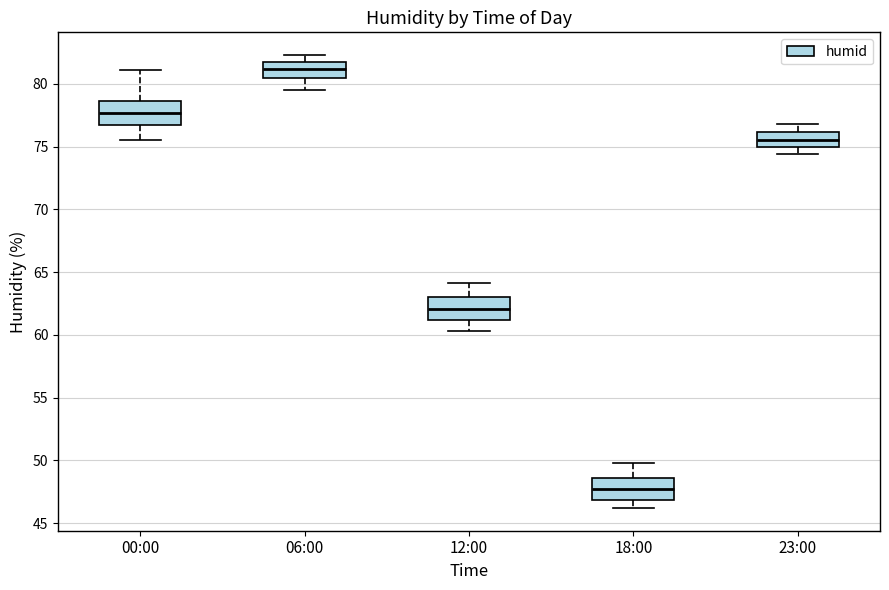

Reading left to right, transcribe this box plot: for each box, give where its median line is, the range the box spans, and where its two whiskers end, as read against the y-axis. The values are not printed on the chart, so give them approximately, as read against the axis.

00:00: median 77.5, box 76.5 to 78.5, whiskers 75.5 to 81.0
06:00: median 81.0, box 80.5 to 81.5, whiskers 79.5 to 82.5
12:00: median 62.0, box 61.0 to 63.0, whiskers 60.5 to 64.0
18:00: median 47.5, box 47.0 to 48.5, whiskers 46.0 to 50.0
23:00: median 75.5, box 75.0 to 76.0, whiskers 74.5 to 77.0